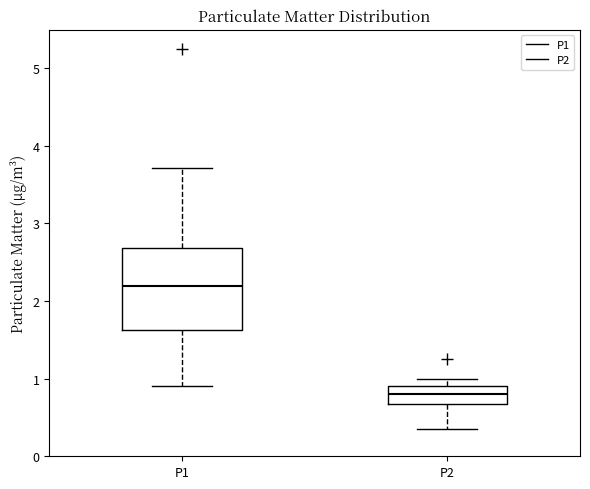

Comparing the boxes themselves (not the whiskers), which one is the tallest?

P1